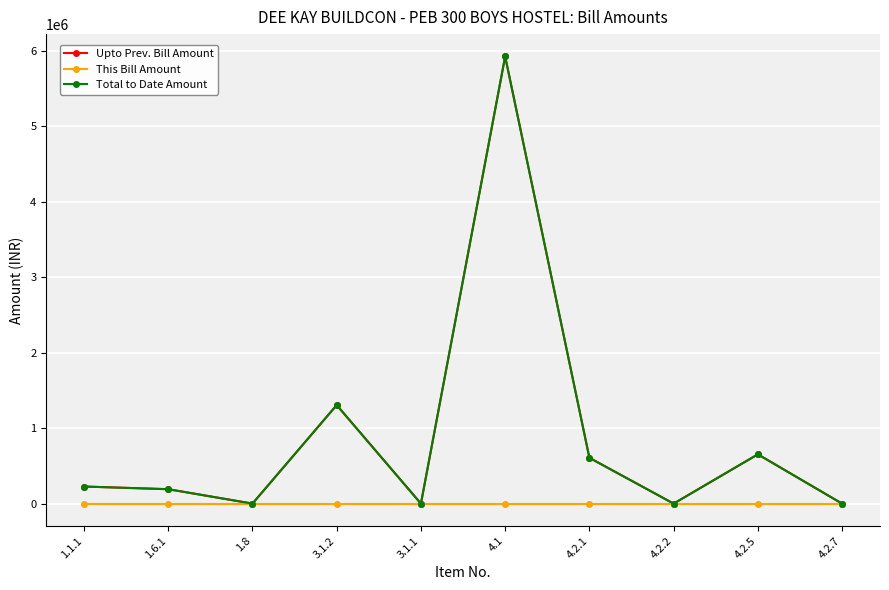

Does the chart have visible grid lines?

Yes